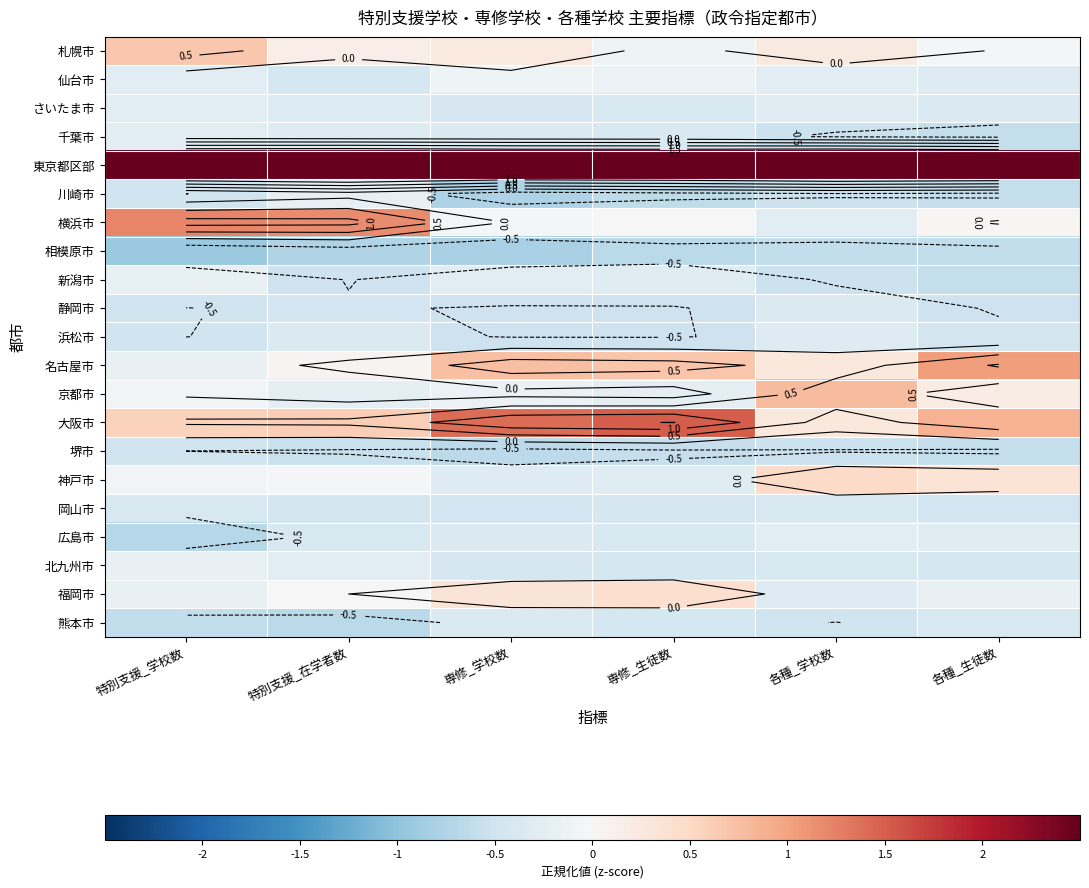

At which category is the sum across all series the highest?

特別支援_学校数